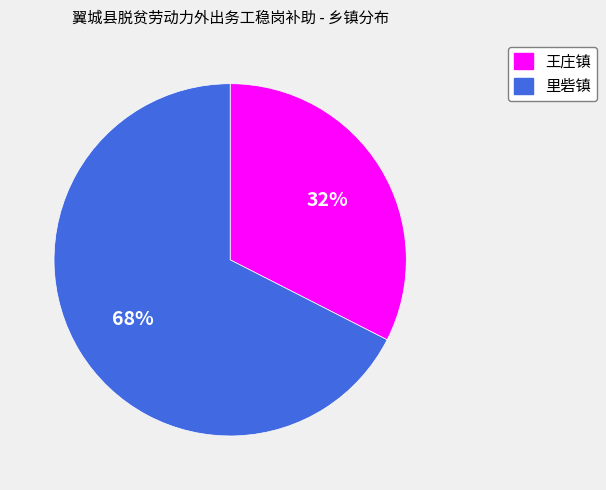

How many segments does this pie chart have?

2